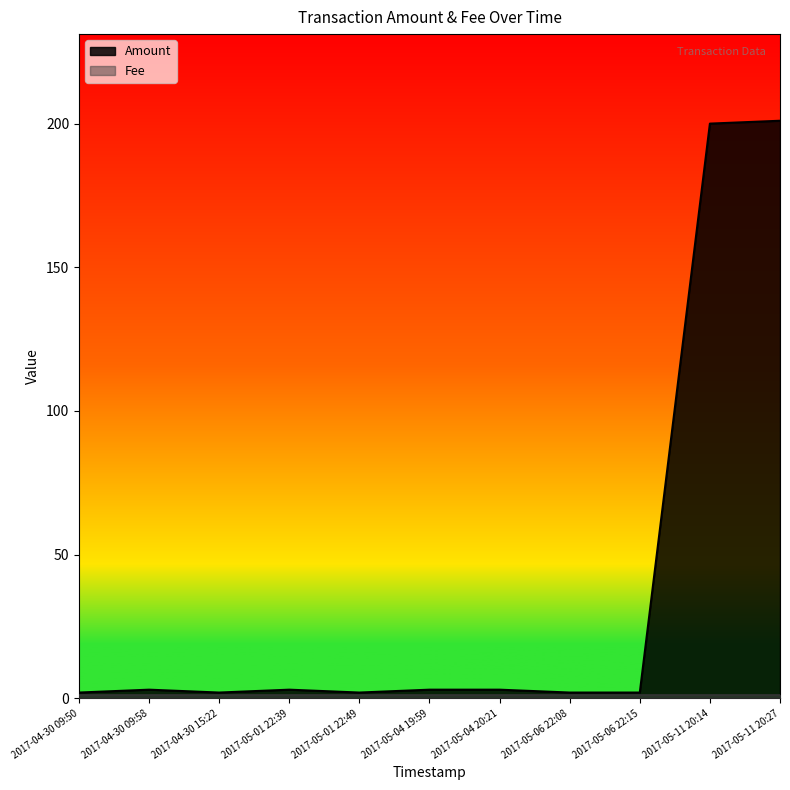

What is the label of the 1st point from the right?

2017-05-11 20:27